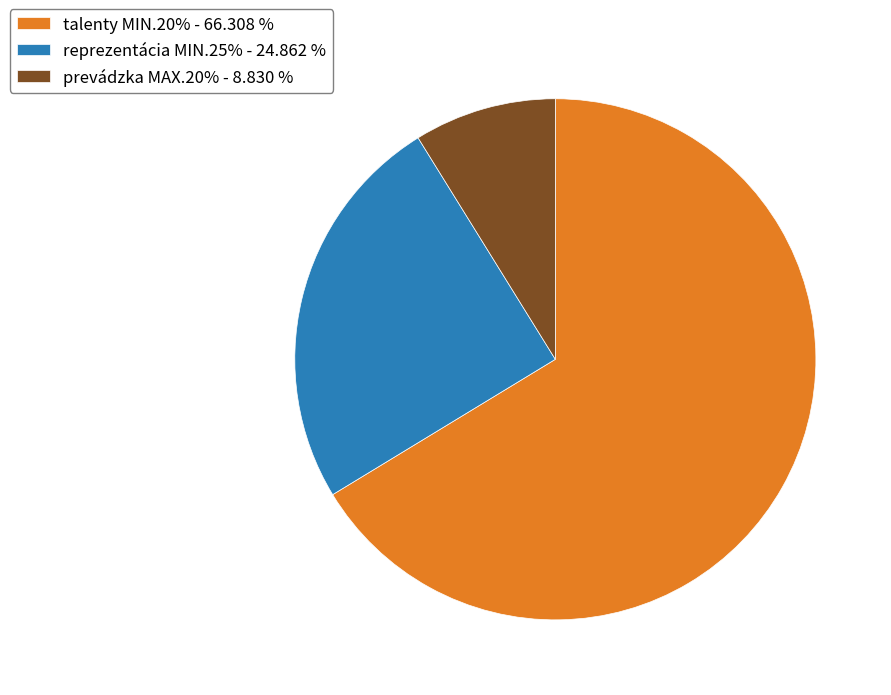

What is the ratio of the value at talenty MIN.20% - 66.308 % to the value at reprezentácia MIN.25% - 24.862 %?

2.7